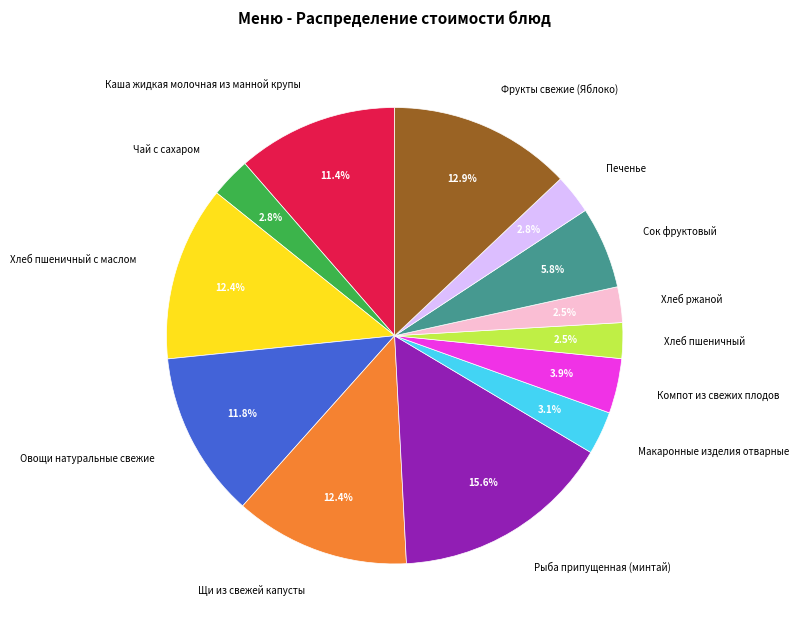

To the nearest percent, what percentage of the pie is Сок фруктовый?

6%